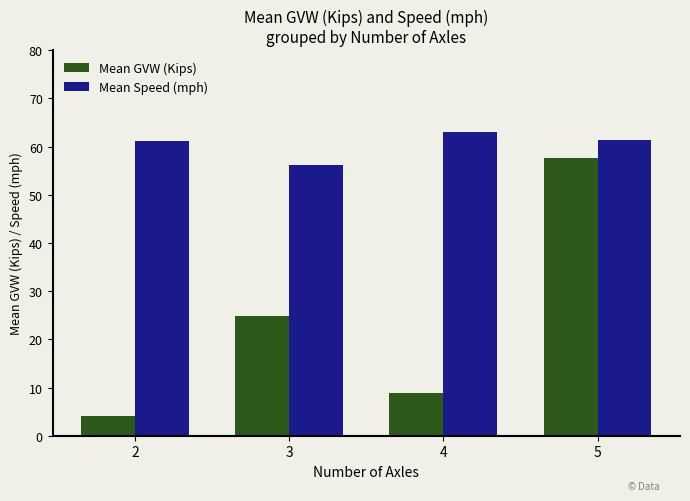

Which series has the largest range (max minus min)?

Mean GVW (Kips)